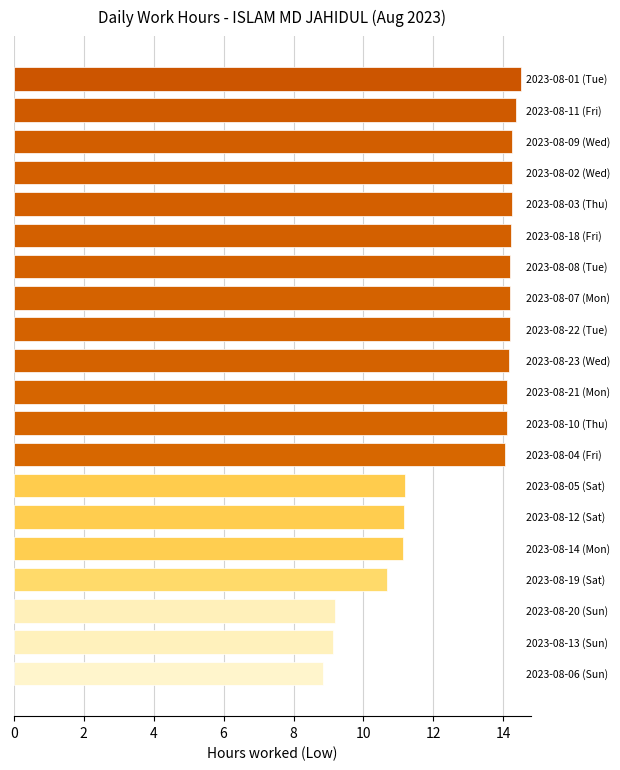

What is the sum of all values?

256.2